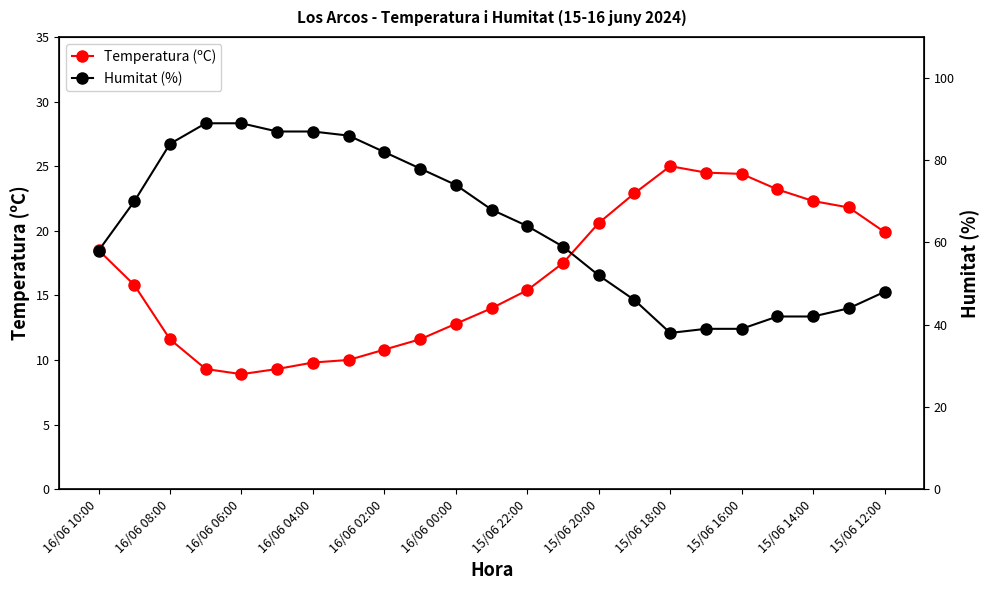

What is the maximum value for Temperatura (ºC)?

25.0